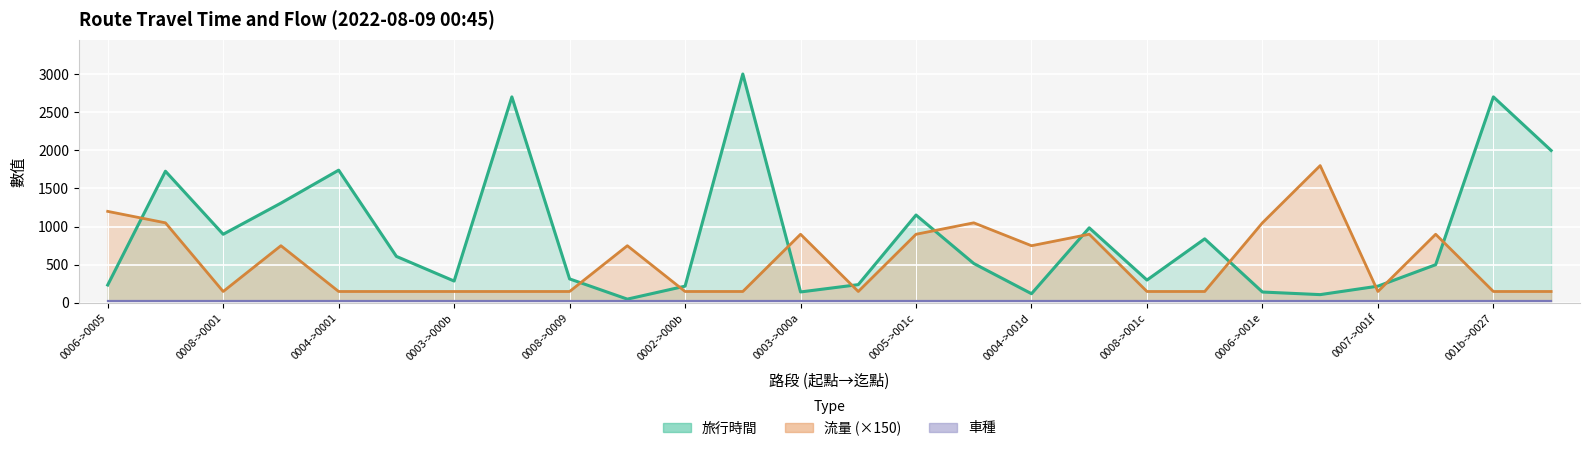

True or false: 旅行時間 has more than 2 interior local peaks.

True